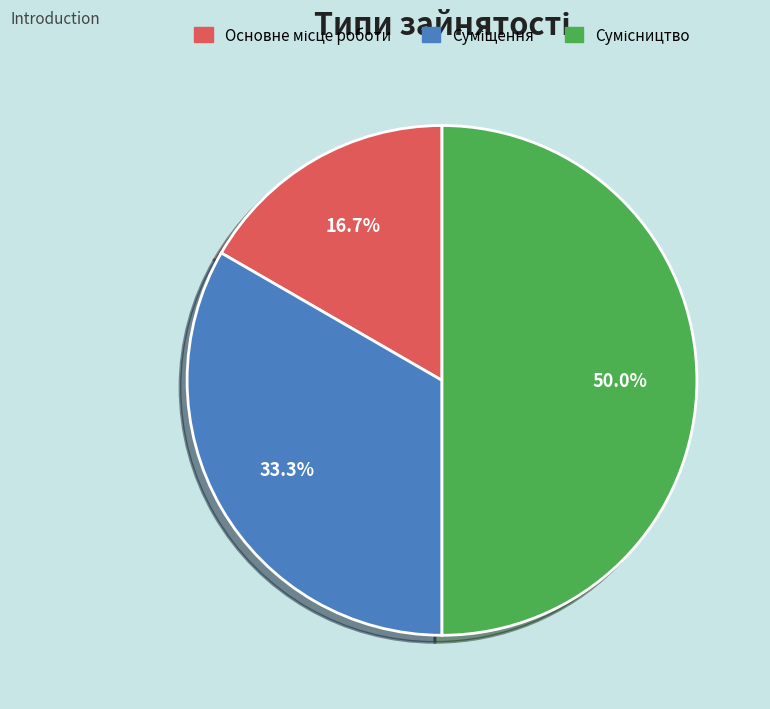

Count the number of slices in the pie.

3